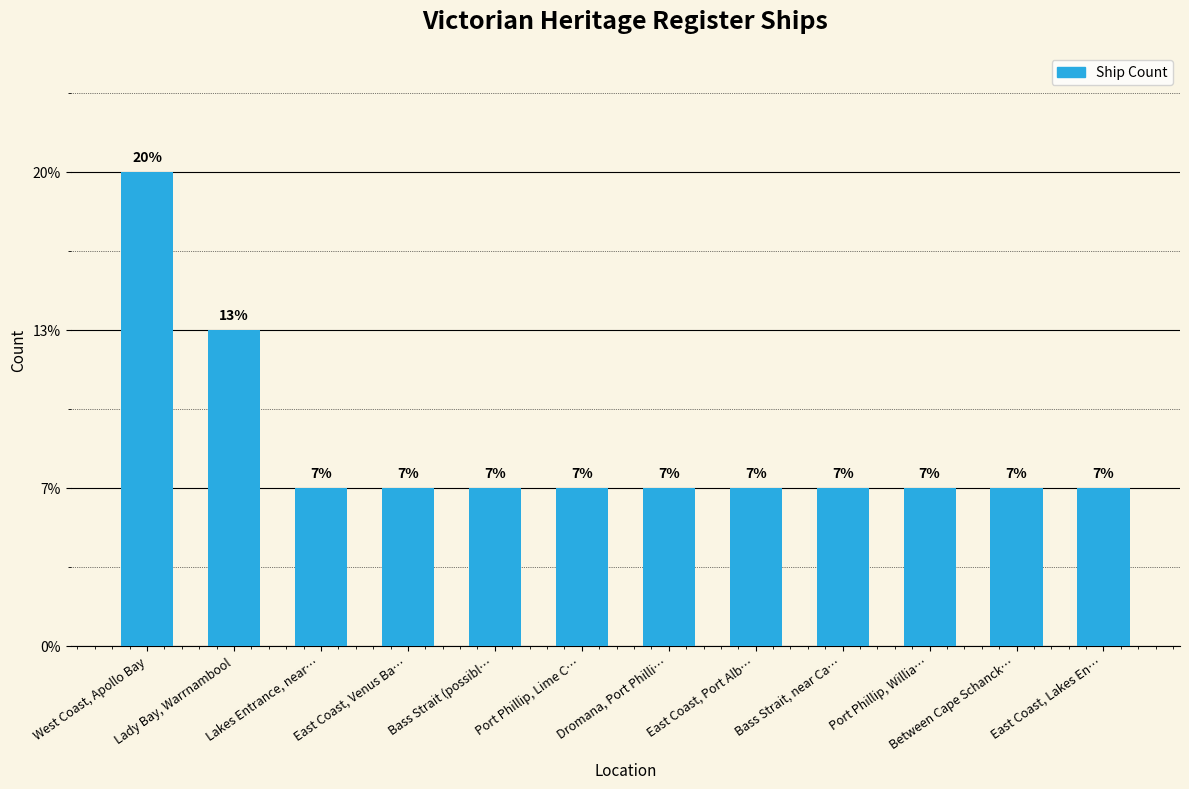

Read the value at Port Phillip, Willia….

1